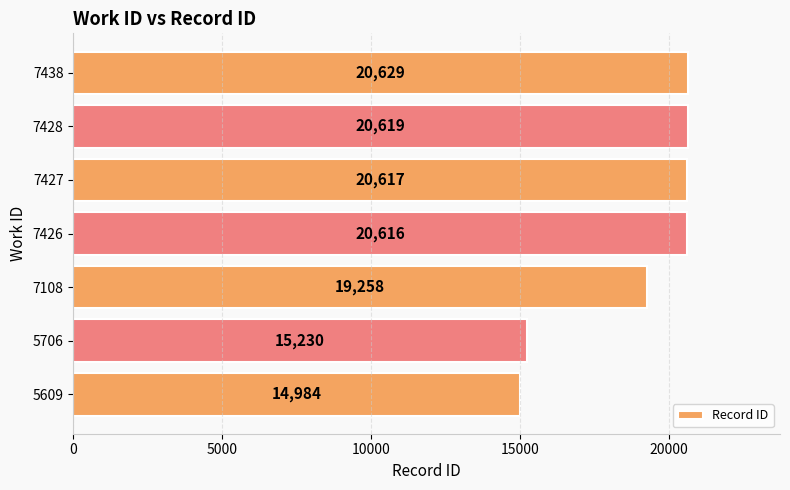

What is the greatest value displayed?

20629